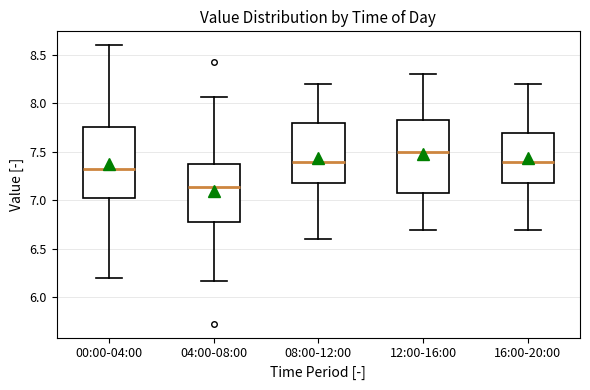

Where does the upper whisker of the box for 16:00-20:00 end on the y-axis? The values are not printed on the chart, so give them approximately, as read against the axis.

8.20